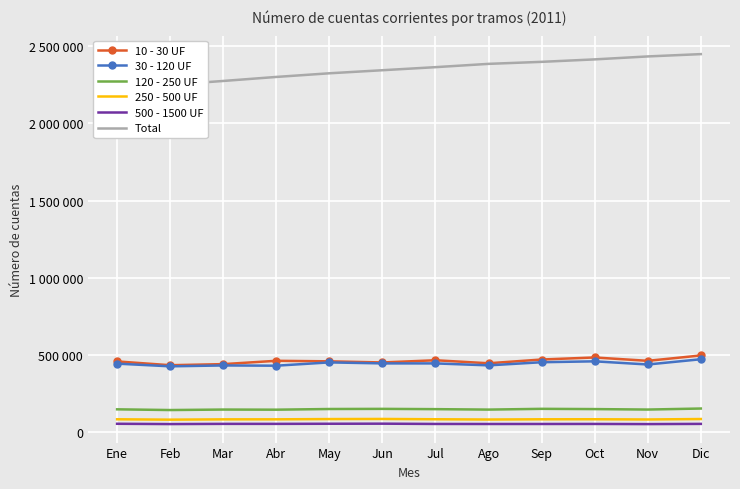

At which label does 10 - 30 UF reach its peak?

Dic